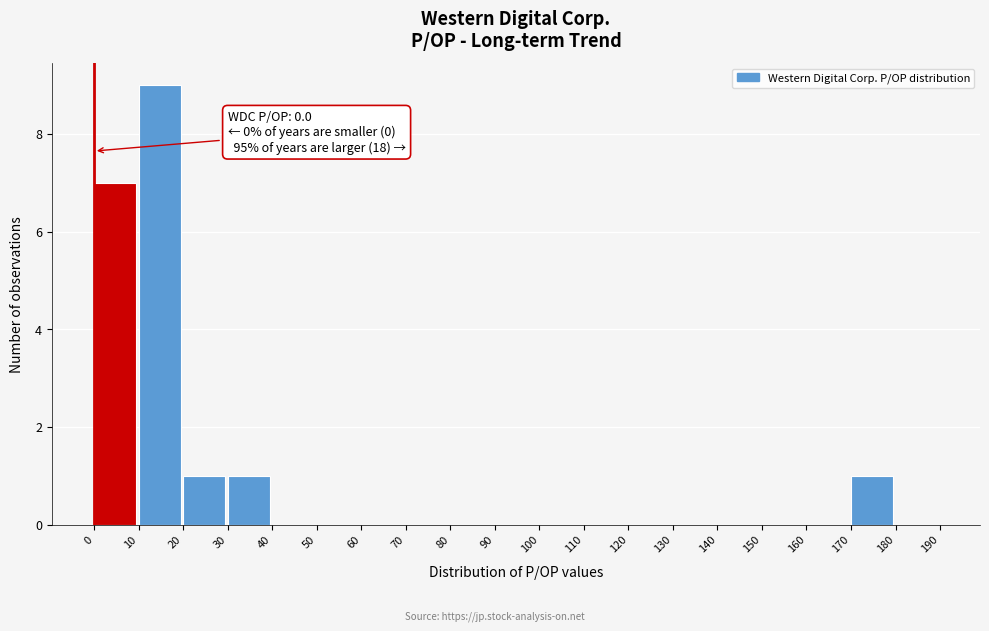

Which range on the x-axis has the tallest bar?

10 to 20